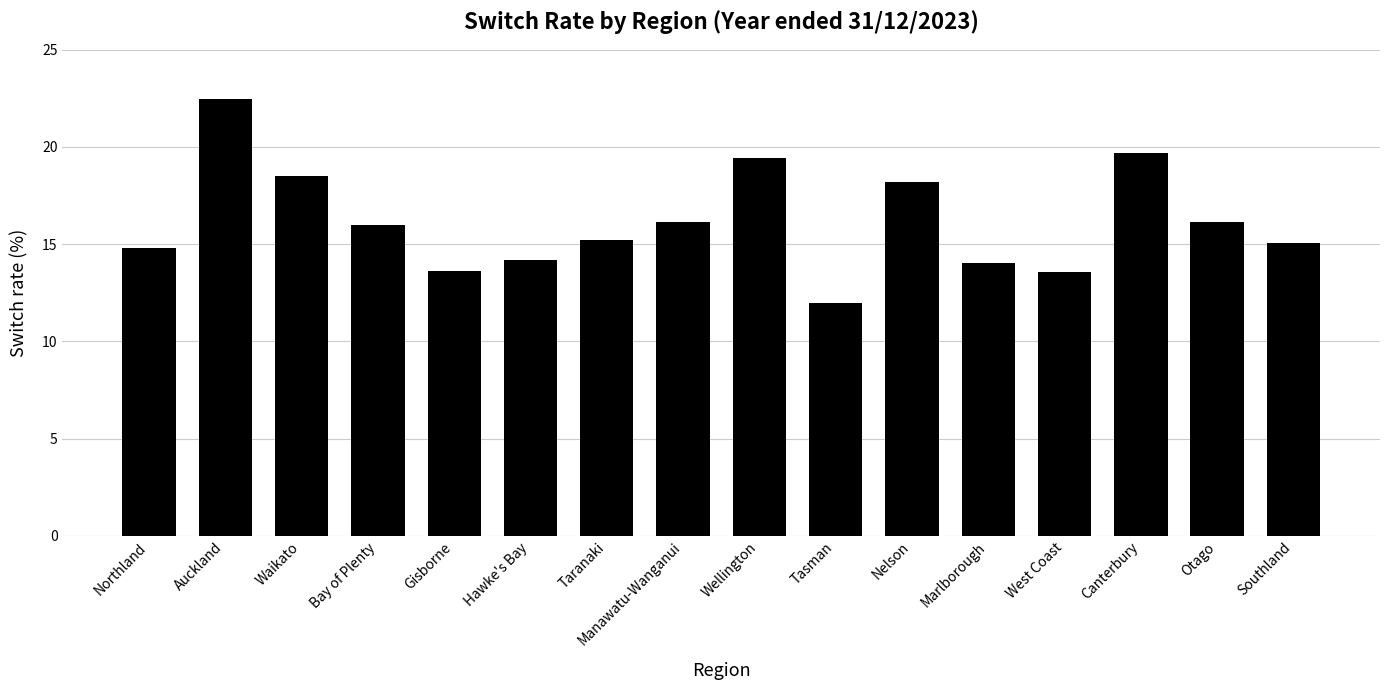

What is the change in value from Waikato to Southland?

-3.4